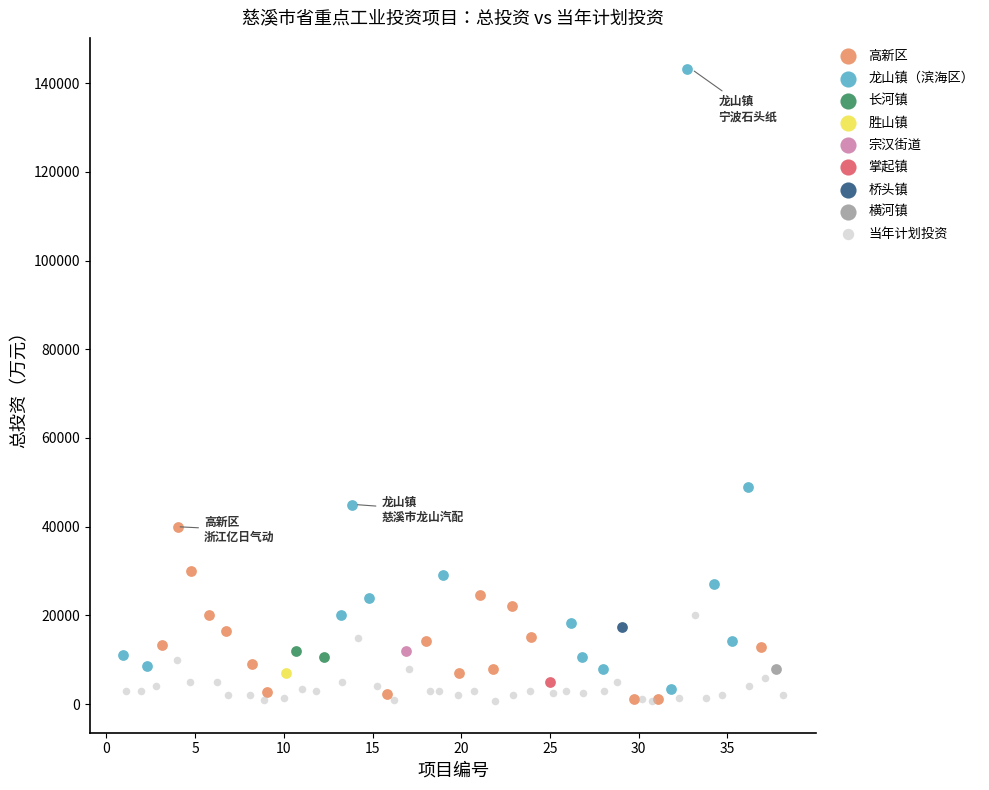

Which series contains the highest Y value?

龙山镇（滨海区）